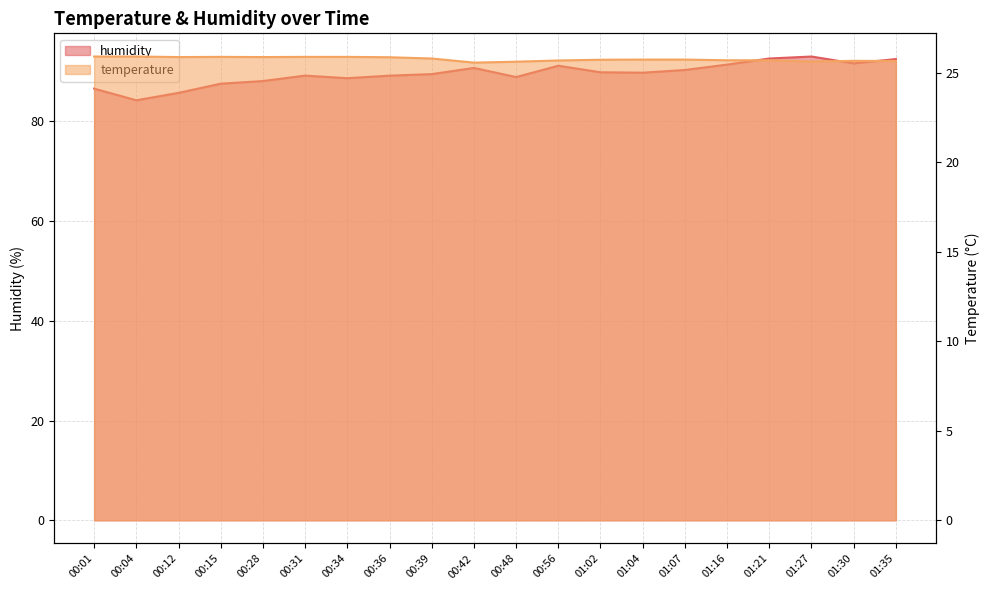

What is the difference between the maximum and minimum values in the humidity series?

8.8